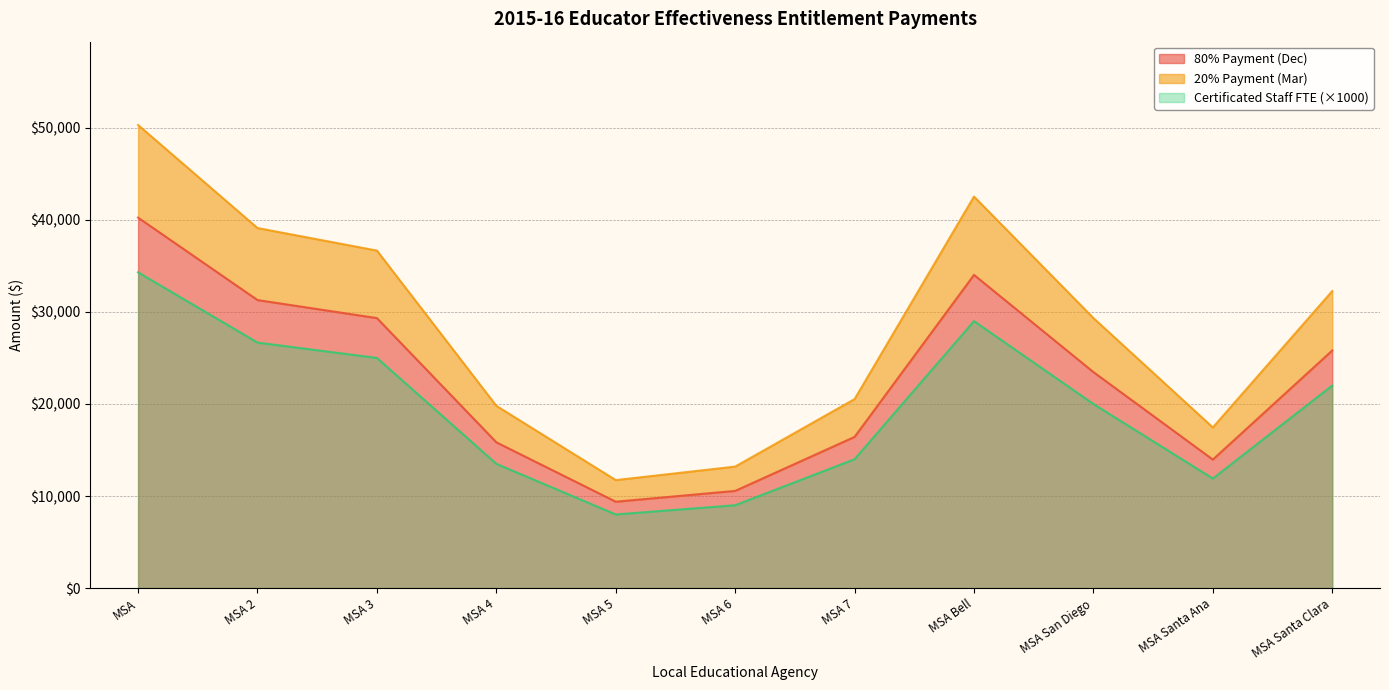

What value does the Certificated Staff FTE (×1000) series have at MSA 5?

8000